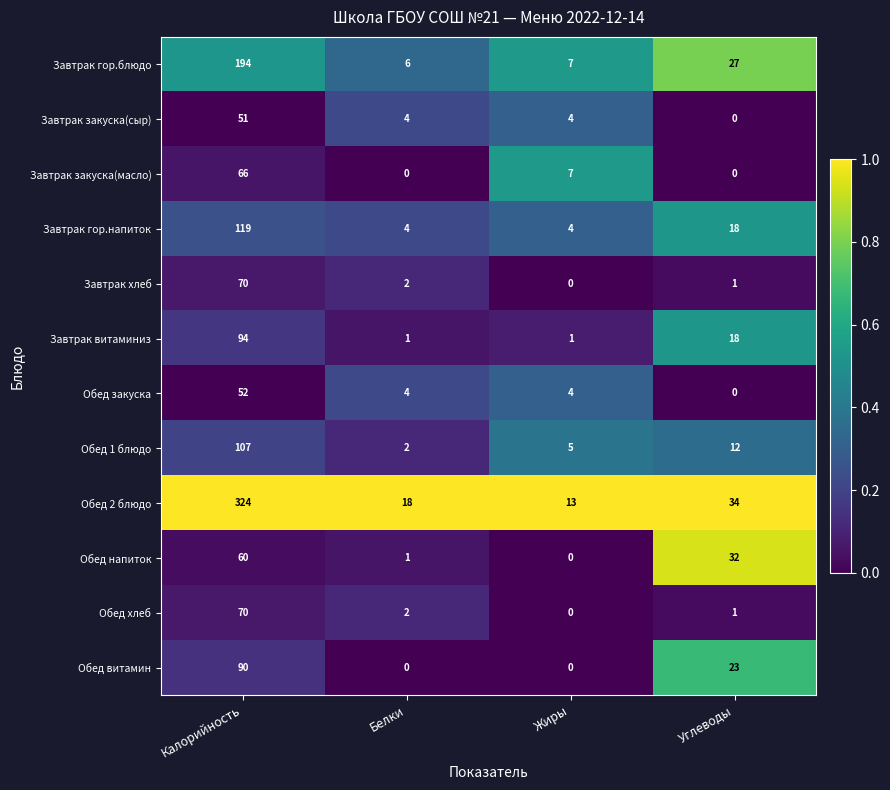

At which category does the chart reach its peak across all series?

Калорийность